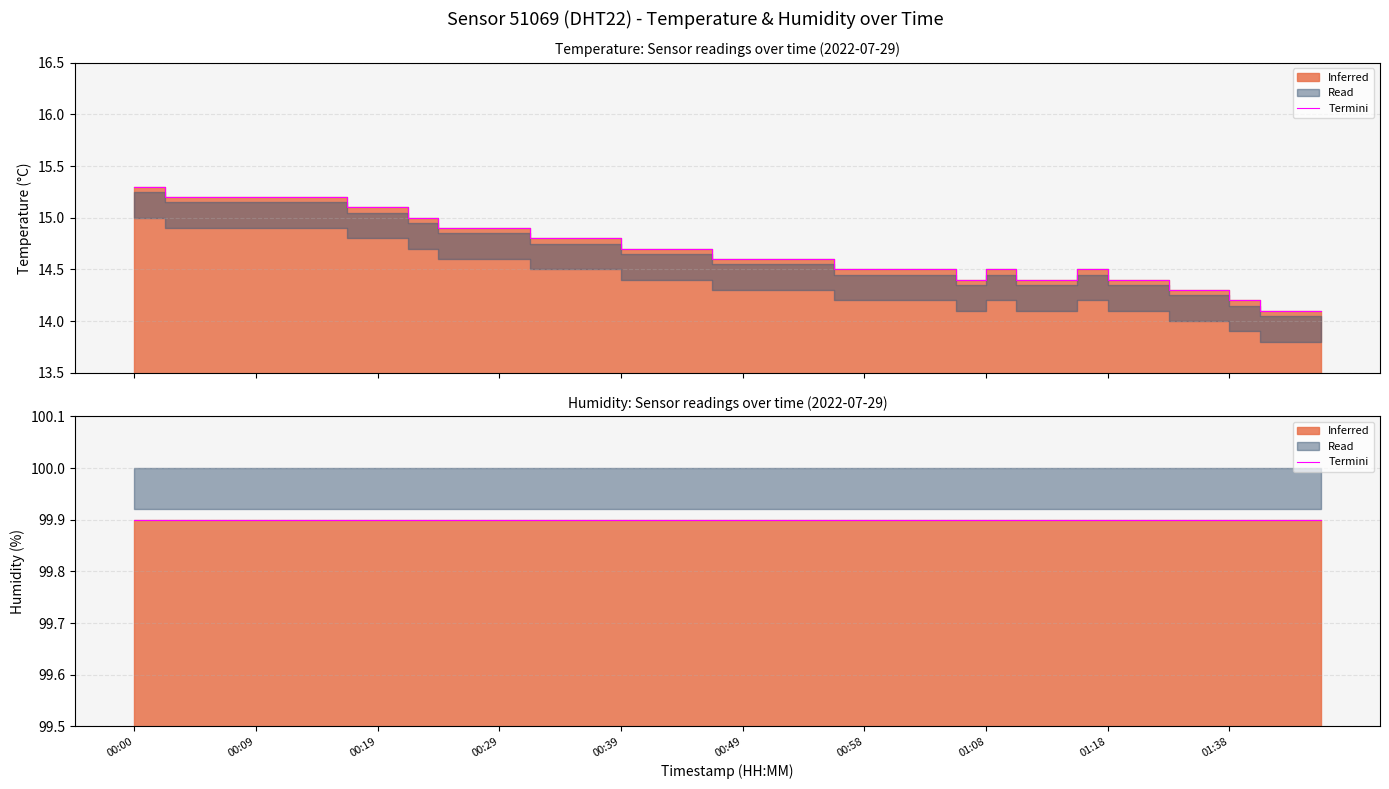

What is the value of the 18th point from the left?

14.7